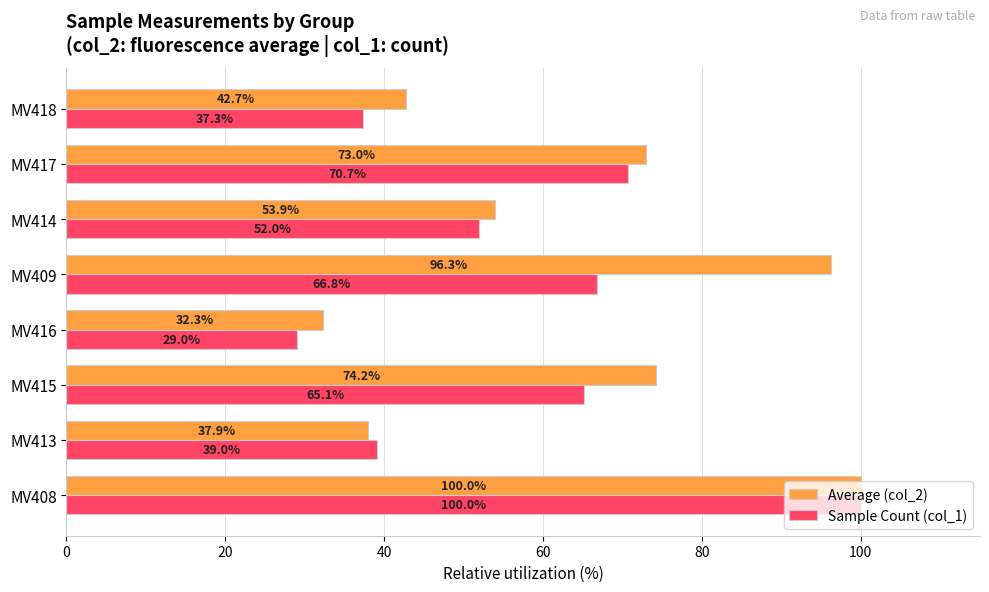

How many data points in Average (col_2) are less than 73?

4